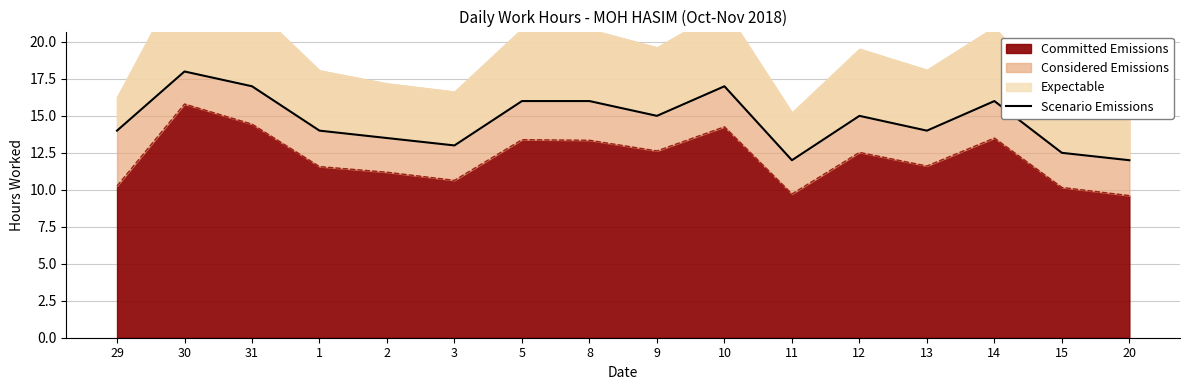

The Committed Emissions series shows 19.2 at 12. True or false?

False